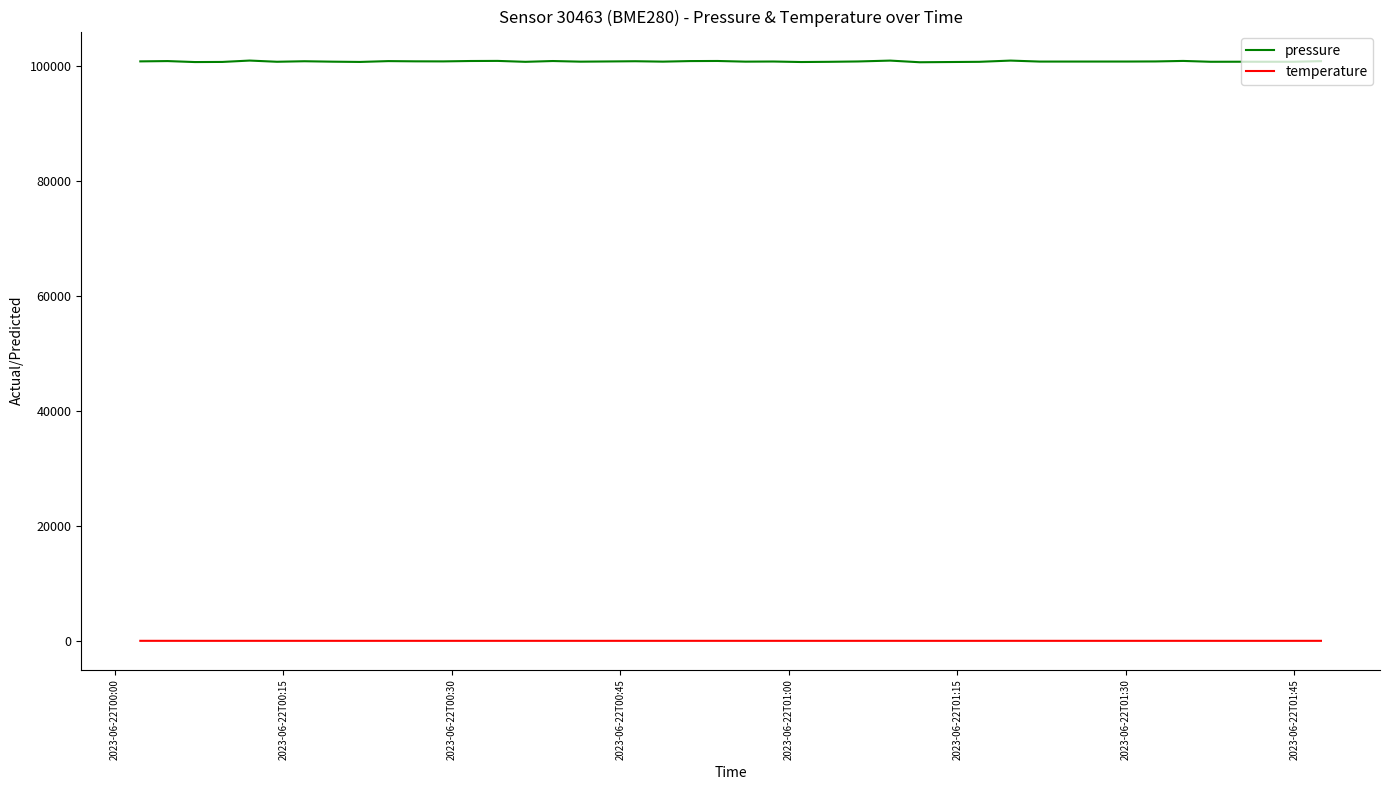

True or false: pressure and temperature cross at least once.

False